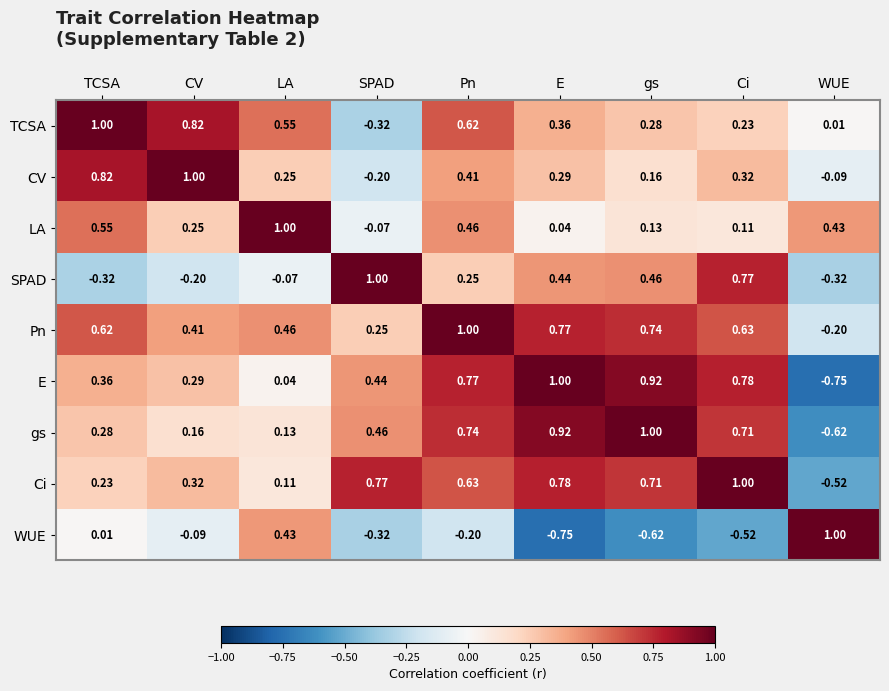

Where does the SPAD series first go above 0?

SPAD